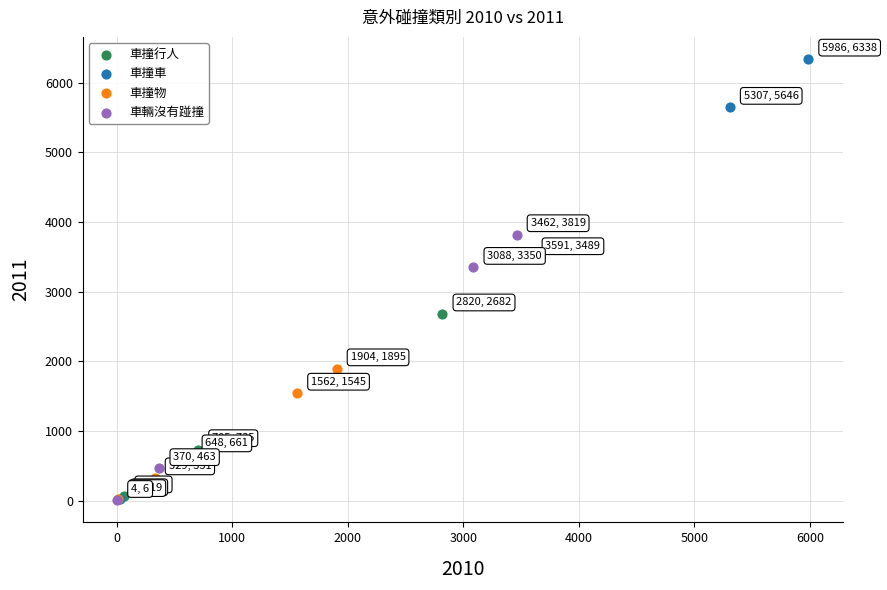

Which series has the largest Y range (max minus min)?

車撞車